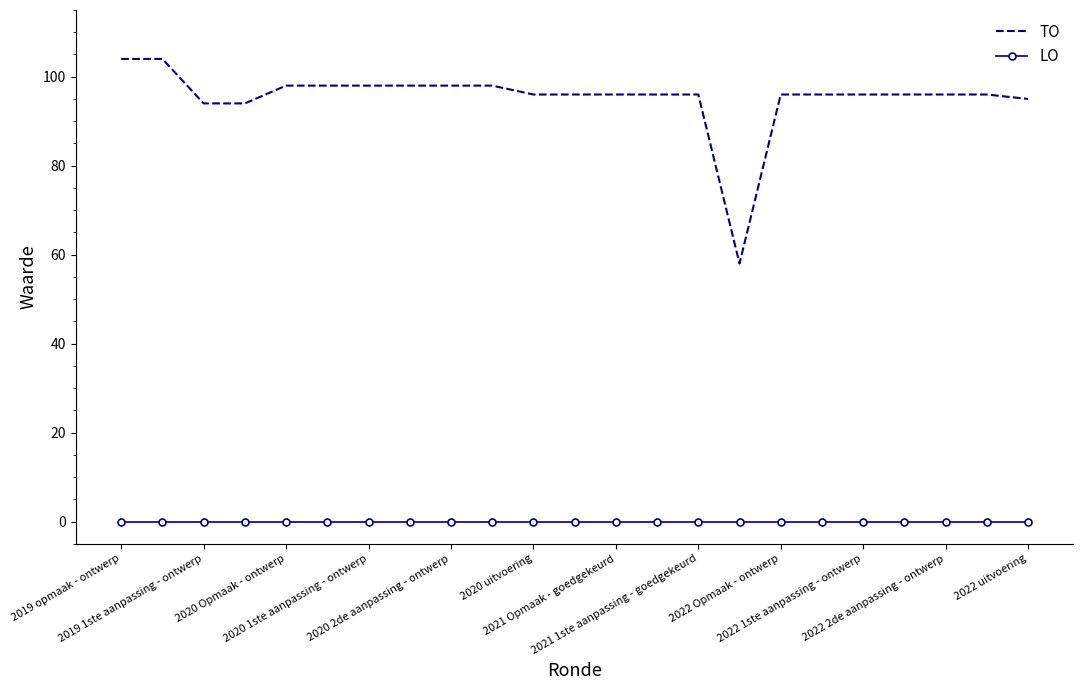

Which series has the largest total across all categories?

TO